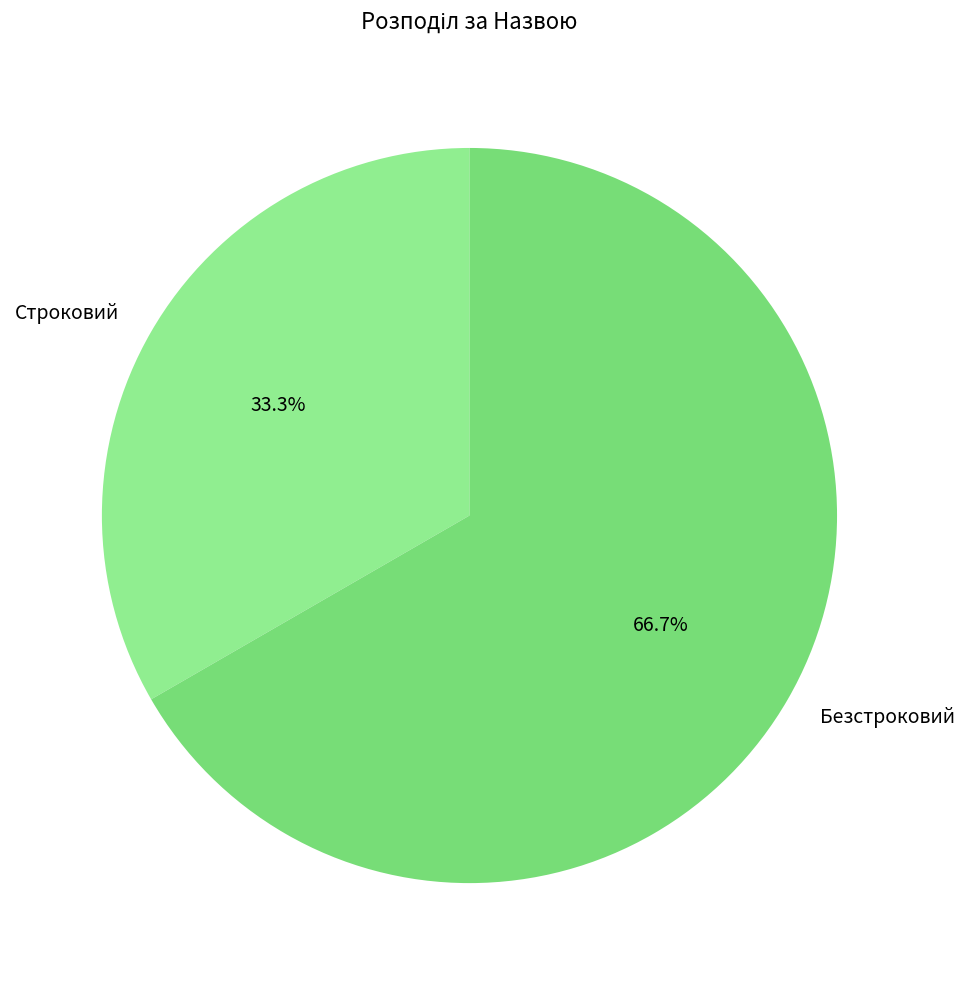

Combined, do Безстроковий and Строковий account for over 50%?

Yes